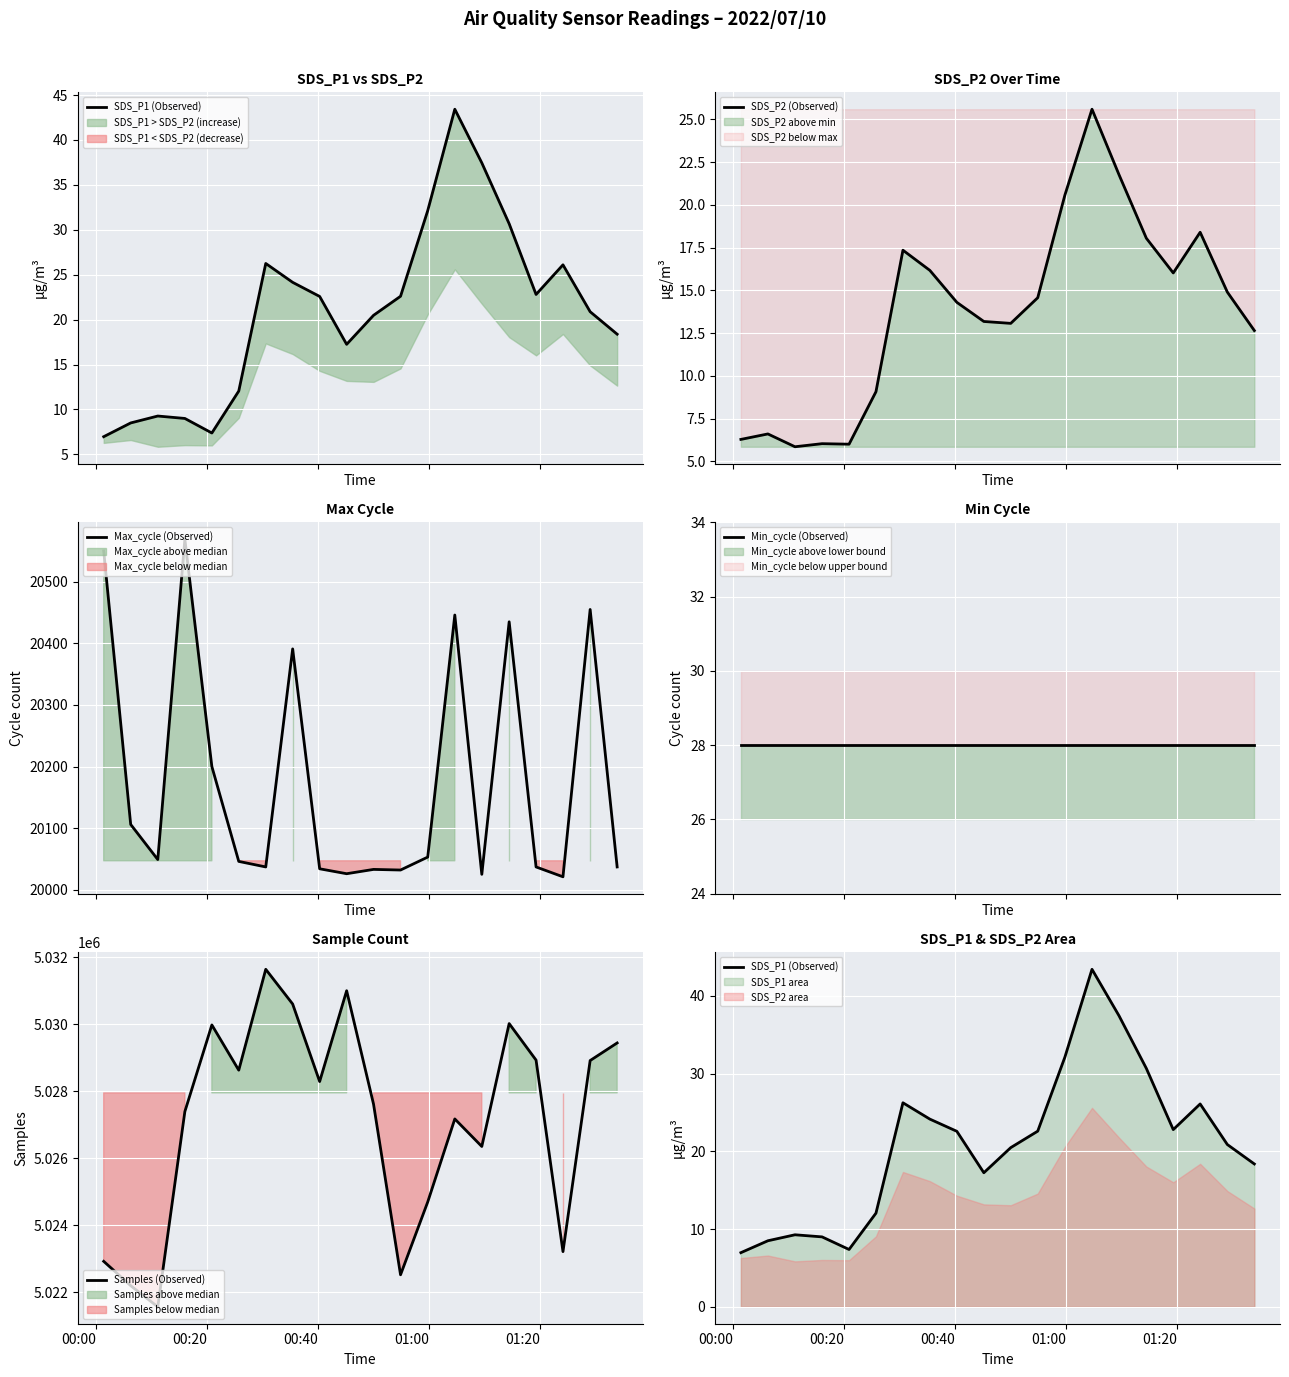

What is the highest value of the SDS_P2 (Observed) series?

25.6